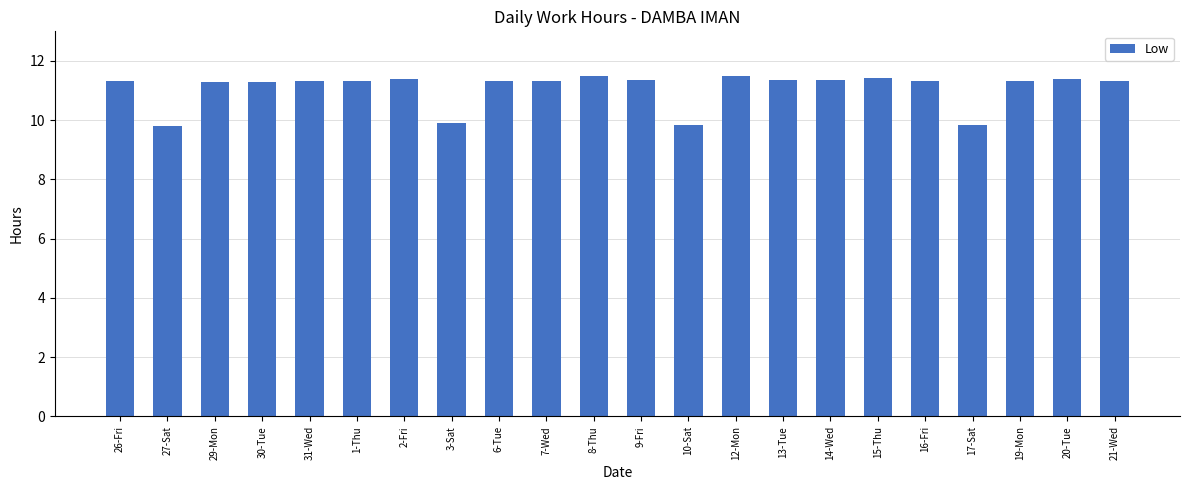

What is the change in value from 12-Mon to 15-Thu?

-0.1